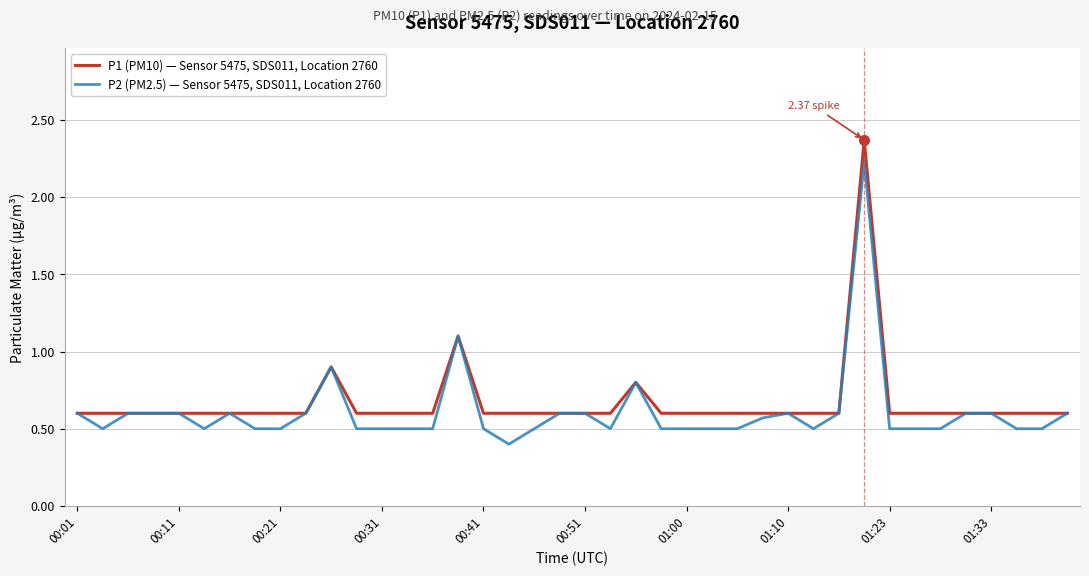

Rank the series by their average value, from highest to lowest.

P1 (PM10) — Sensor 5475, SDS011, Location 2760, P2 (PM2.5) — Sensor 5475, SDS011, Location 2760